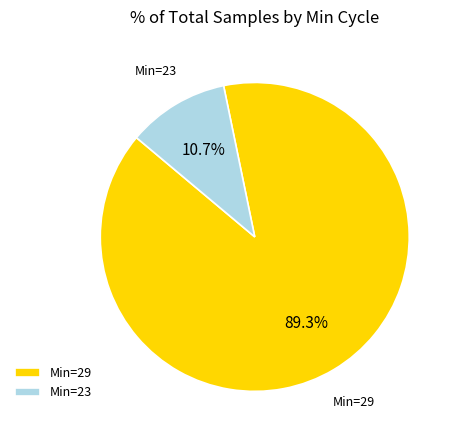

Rank the categories by value from highest to lowest.

Min=29, Min=23